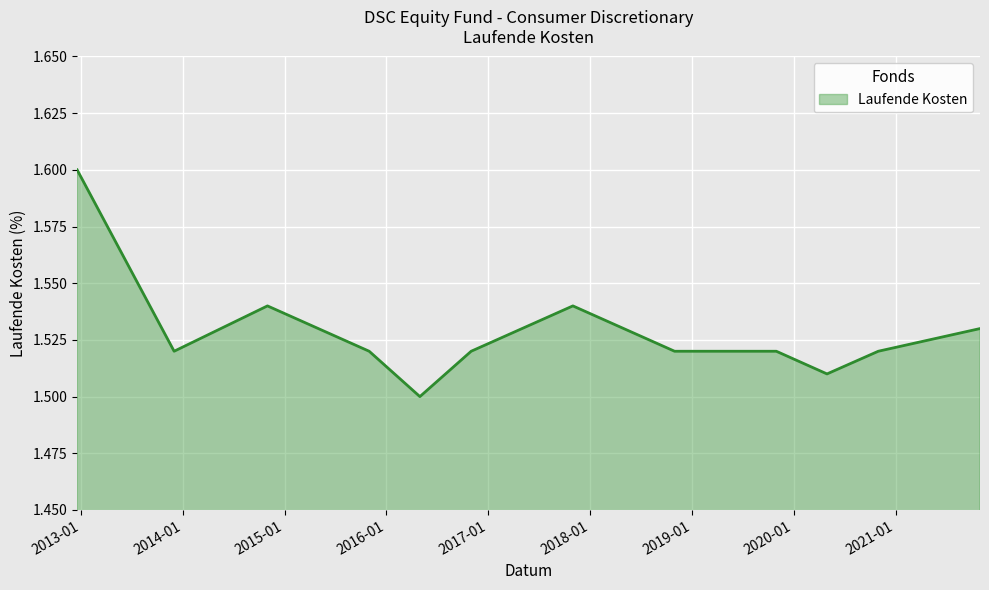

How many lines are shown in the chart?

1